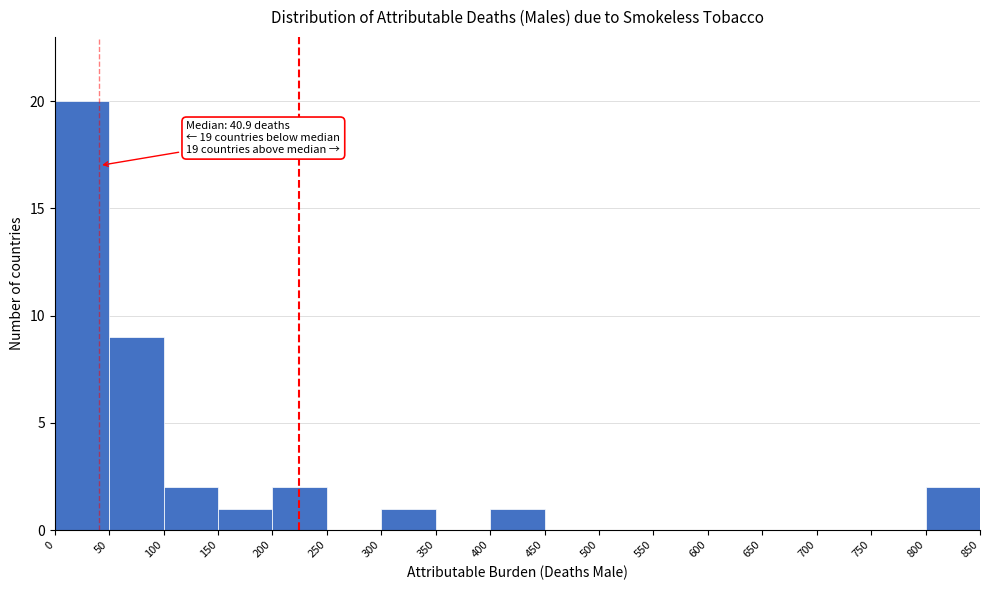

Over which range of the x-axis is the bar tallest?

0 to 50